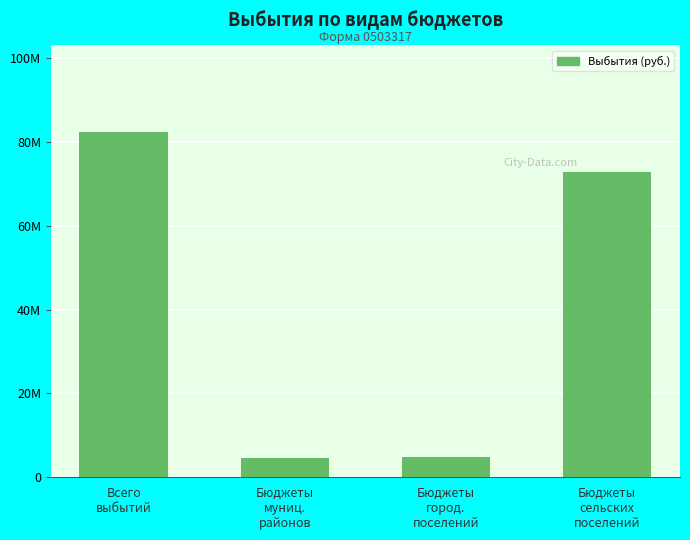

Does the chart contain any negative values?

No